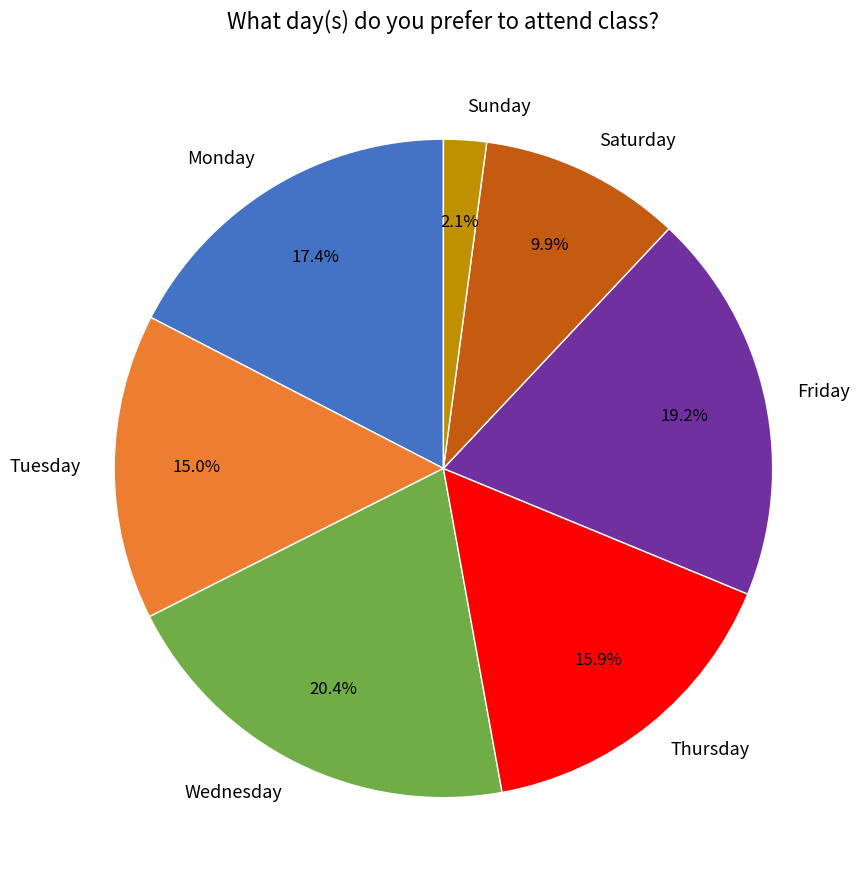

To the nearest percent, what is the combined percentage of Tuesday and Thursday?

31%